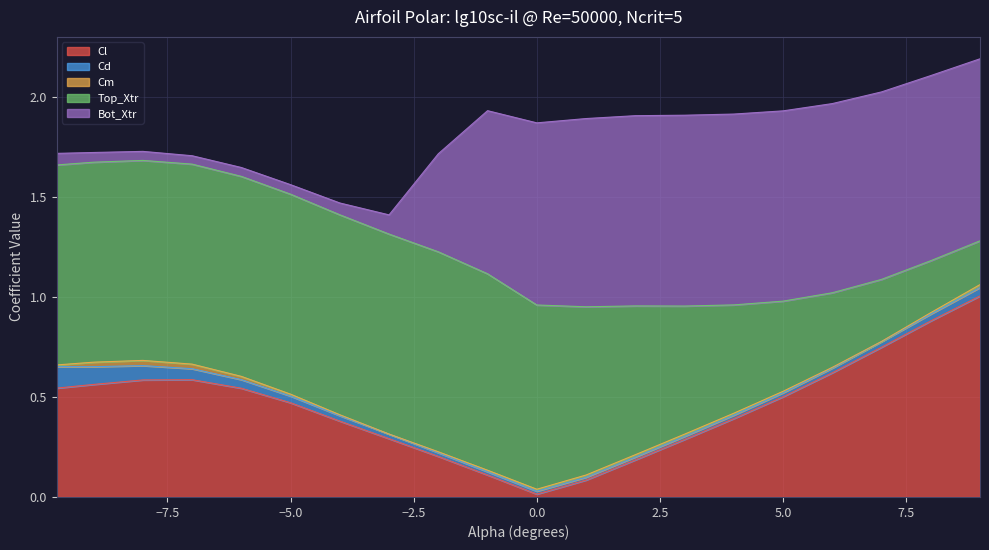

How many interior local valleys does the Cm series have?

1